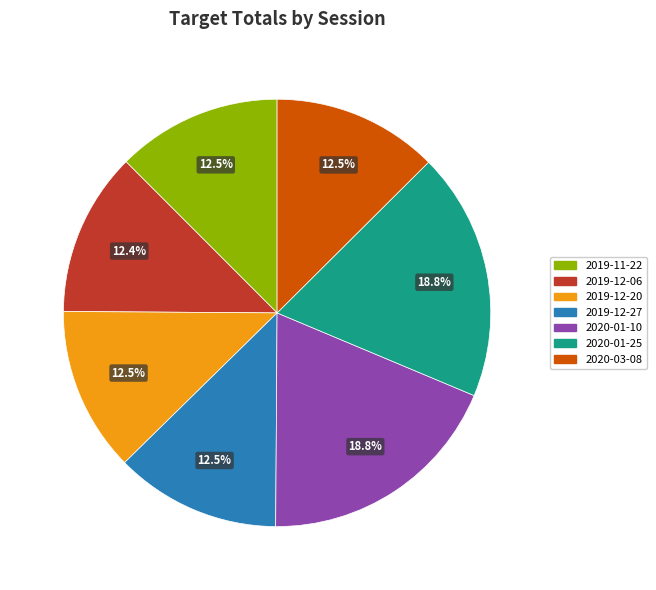

To the nearest percent, what is the difference between the largest and smallest slice percentages?

6%